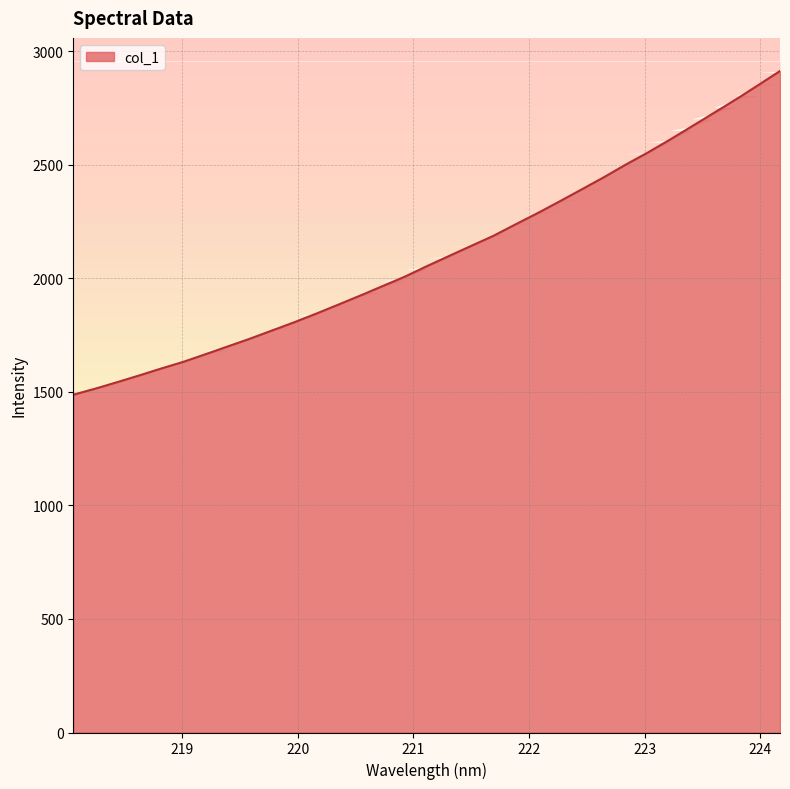

What is the change in value from 221.3083 to 221.8812?

+138.8